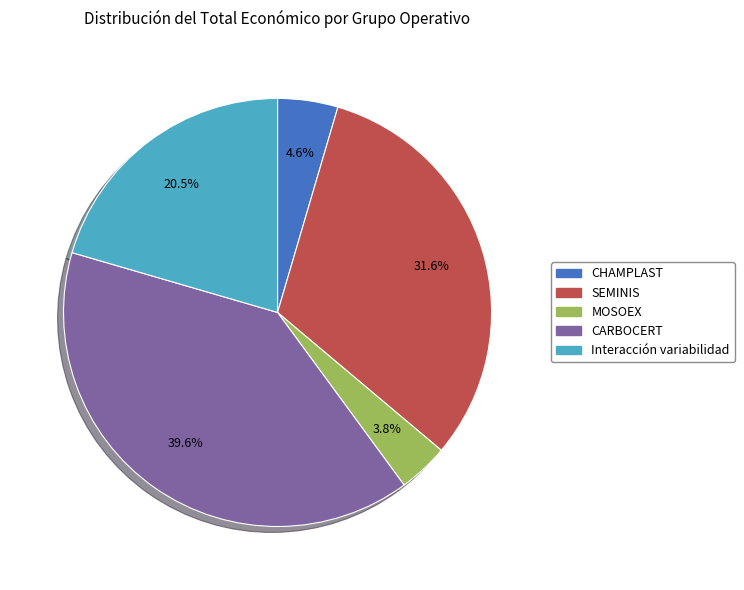

Do CHAMPLAST and CARBOCERT together represent more than half of the pie?

No